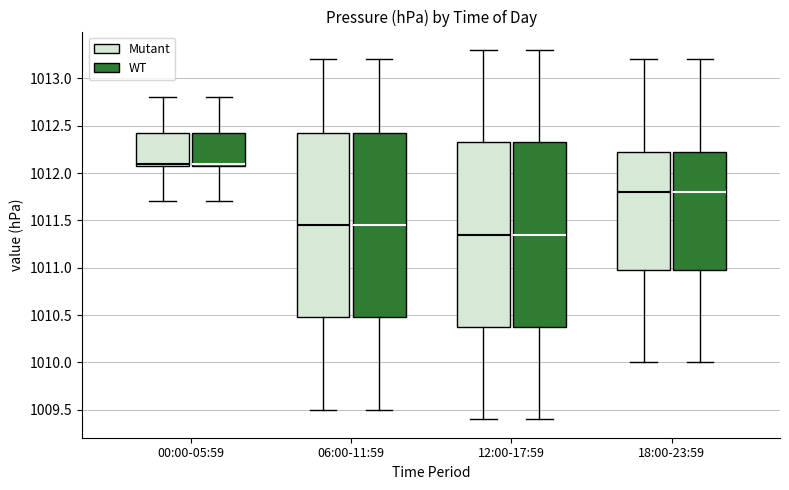

Reading left to right, transcribe this box plot: for each box, give where its median line is, the range the box spans, and where its two whiskers end, as read against the y-axis. The values are not printed on the chart, so give them approximately, as read against the axis.

00:00-05:59 (Mutant): median 1012.10 (just above the box's lower edge), box 1012.10 to 1012.45, whiskers 1011.70 to 1012.80
00:00-05:59 (WT): median 1012.10 (just above the box's lower edge), box 1012.10 to 1012.45, whiskers 1011.70 to 1012.80
06:00-11:59 (Mutant): median 1011.45, box 1010.50 to 1012.45, whiskers 1009.50 to 1013.20
06:00-11:59 (WT): median 1011.45, box 1010.50 to 1012.45, whiskers 1009.50 to 1013.20
12:00-17:59 (Mutant): median 1011.35, box 1010.40 to 1012.35, whiskers 1009.40 to 1013.30
12:00-17:59 (WT): median 1011.35, box 1010.40 to 1012.35, whiskers 1009.40 to 1013.30
18:00-23:59 (Mutant): median 1011.80, box 1011.00 to 1012.25, whiskers 1010.00 to 1013.20
18:00-23:59 (WT): median 1011.80, box 1011.00 to 1012.25, whiskers 1010.00 to 1013.20